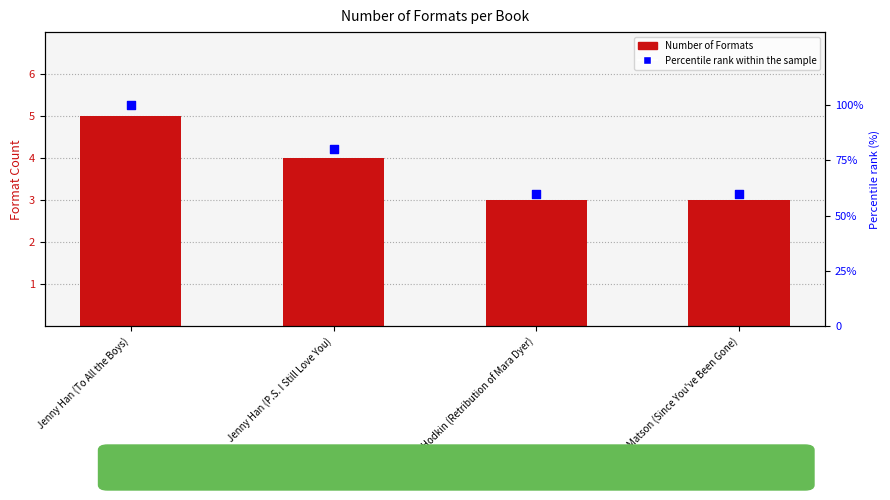

Which series has the largest total across all categories?

Percentile rank within the sample